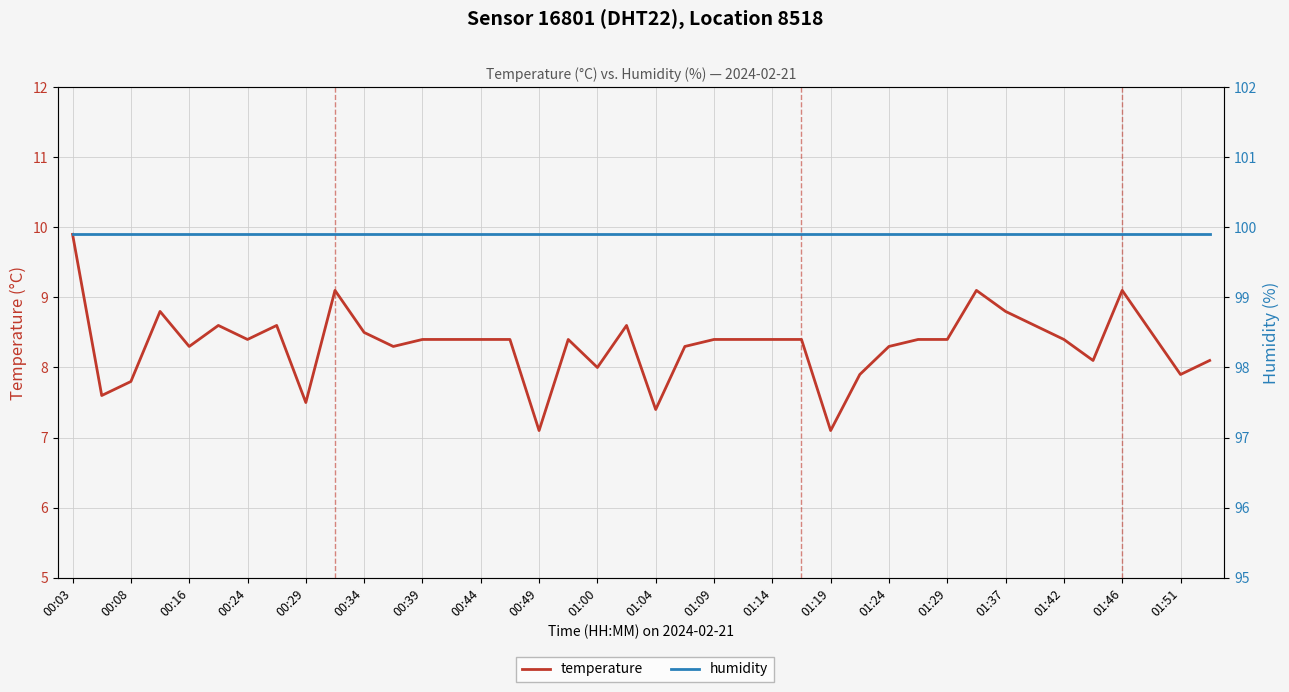

What is the maximum value shown in the chart?

99.9